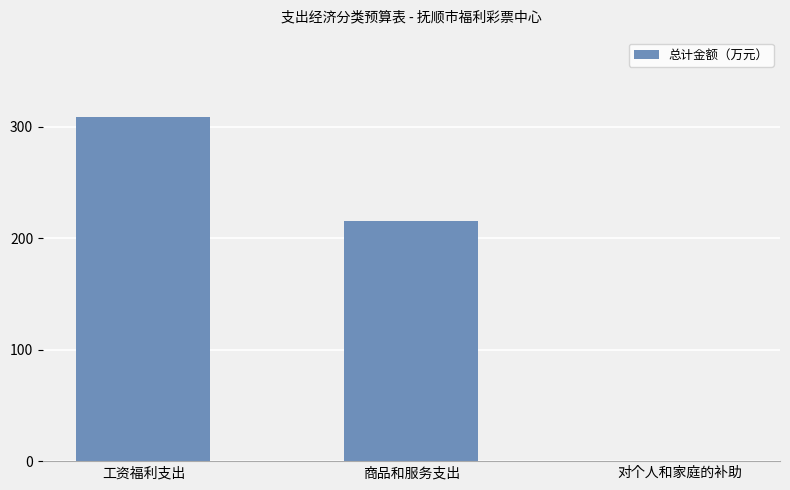

The value at 工资福利支出 is 308.4. True or false?

True